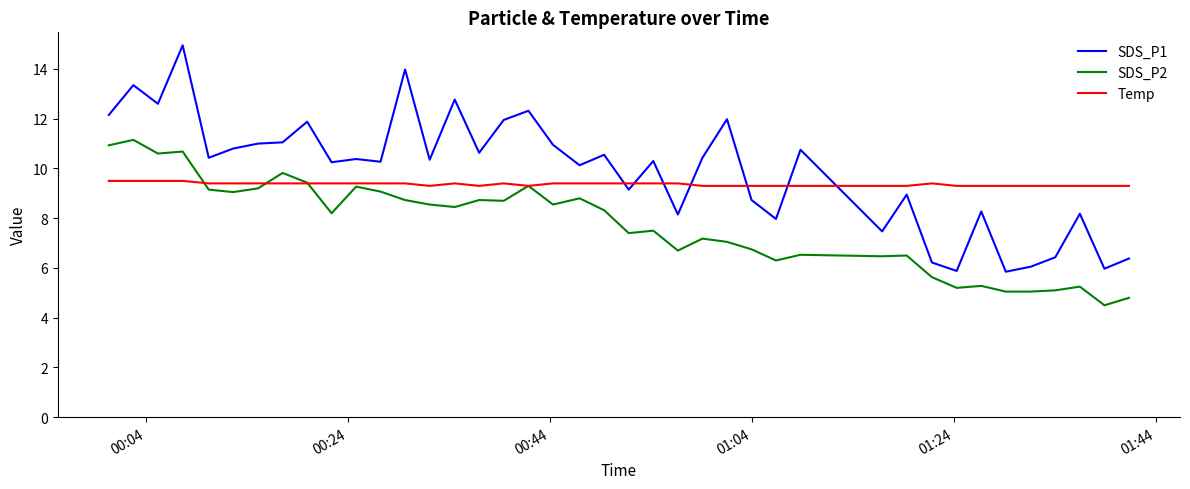

List the series in order of their peak value, lowest first.

Temp, SDS_P2, SDS_P1